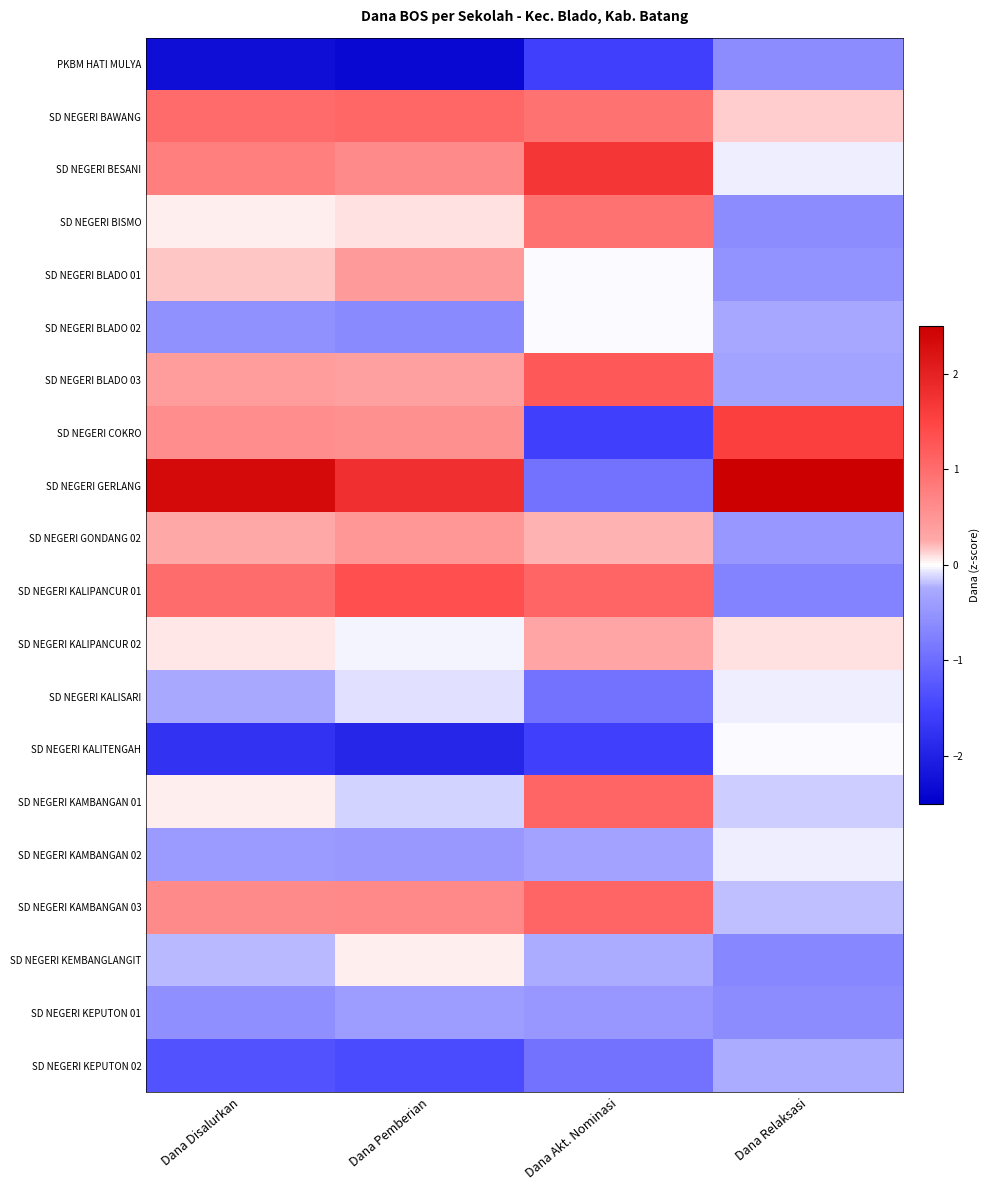

Reading right to left, extract all data points from this chart.

PKBM HATI MULYA: Dana Relaksasi=-0.6	Dana Akt. Nominasi=-1.6	Dana Pemberian=-2.4	Dana Disalurkan=-2.3
SD NEGERI BAWANG: Dana Relaksasi=0.1	Dana Akt. Nominasi=0.9	Dana Pemberian=1.1	Dana Disalurkan=1.0
SD NEGERI BESANI: Dana Relaksasi=-0.1	Dana Akt. Nominasi=1.7	Dana Pemberian=0.6	Dana Disalurkan=0.8
SD NEGERI BISMO: Dana Relaksasi=-0.6	Dana Akt. Nominasi=0.9	Dana Pemberian=0.1	Dana Disalurkan=0.1
SD NEGERI BLADO 01: Dana Relaksasi=-0.5	Dana Akt. Nominasi=-0.0	Dana Pemberian=0.4	Dana Disalurkan=0.2
SD NEGERI BLADO 02: Dana Relaksasi=-0.3	Dana Akt. Nominasi=-0.0	Dana Pemberian=-0.6	Dana Disalurkan=-0.6
SD NEGERI BLADO 03: Dana Relaksasi=-0.3	Dana Akt. Nominasi=1.2	Dana Pemberian=0.4	Dana Disalurkan=0.4
SD NEGERI COKRO: Dana Relaksasi=1.6	Dana Akt. Nominasi=-1.6	Dana Pemberian=0.6	Dana Disalurkan=0.6
SD NEGERI GERLANG: Dana Relaksasi=3.8	Dana Akt. Nominasi=-0.9	Dana Pemberian=1.8	Dana Disalurkan=2.3
SD NEGERI GONDANG 02: Dana Relaksasi=-0.5	Dana Akt. Nominasi=0.2	Dana Pemberian=0.5	Dana Disalurkan=0.3
SD NEGERI KALIPANCUR 01: Dana Relaksasi=-0.7	Dana Akt. Nominasi=1.1	Dana Pemberian=1.4	Dana Disalurkan=1.0
SD NEGERI KALIPANCUR 02: Dana Relaksasi=0.1	Dana Akt. Nominasi=0.3	Dana Pemberian=-0.0	Dana Disalurkan=0.1
SD NEGERI KALISARI: Dana Relaksasi=-0.1	Dana Akt. Nominasi=-0.9	Dana Pemberian=-0.1	Dana Disalurkan=-0.3
SD NEGERI KALITENGAH: Dana Relaksasi=-0.0	Dana Akt. Nominasi=-1.6	Dana Pemberian=-1.9	Dana Disalurkan=-1.7
SD NEGERI KAMBANGAN 01: Dana Relaksasi=-0.1	Dana Akt. Nominasi=1.1	Dana Pemberian=-0.1	Dana Disalurkan=0.1
SD NEGERI KAMBANGAN 02: Dana Relaksasi=-0.1	Dana Akt. Nominasi=-0.3	Dana Pemberian=-0.5	Dana Disalurkan=-0.4
SD NEGERI KAMBANGAN 03: Dana Relaksasi=-0.2	Dana Akt. Nominasi=1.1	Dana Pemberian=0.6	Dana Disalurkan=0.6
SD NEGERI KEMBANGLANGIT: Dana Relaksasi=-0.7	Dana Akt. Nominasi=-0.2	Dana Pemberian=0.1	Dana Disalurkan=-0.2
SD NEGERI KEPUTON 01: Dana Relaksasi=-0.6	Dana Akt. Nominasi=-0.5	Dana Pemberian=-0.4	Dana Disalurkan=-0.6
SD NEGERI KEPUTON 02: Dana Relaksasi=-0.2	Dana Akt. Nominasi=-0.9	Dana Pemberian=-1.4	Dana Disalurkan=-1.3